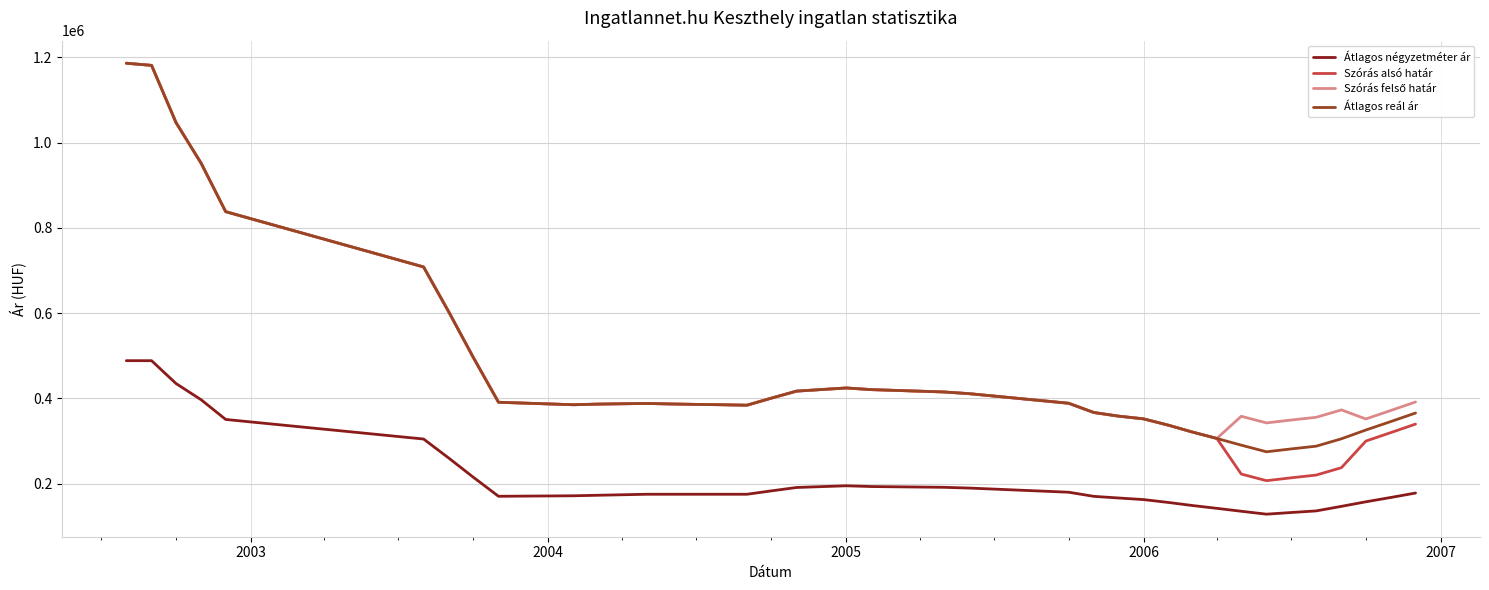

True or false: Átlagos reál ár and Átlagos négyzetméter ár cross at least once.

False